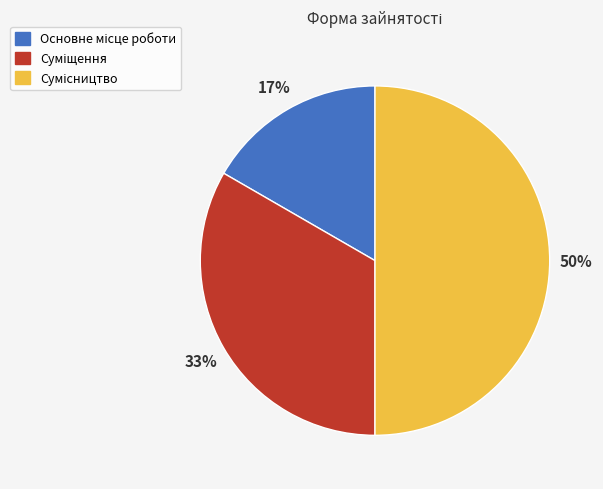

To the nearest percent, what is the average slice percentage?

33%